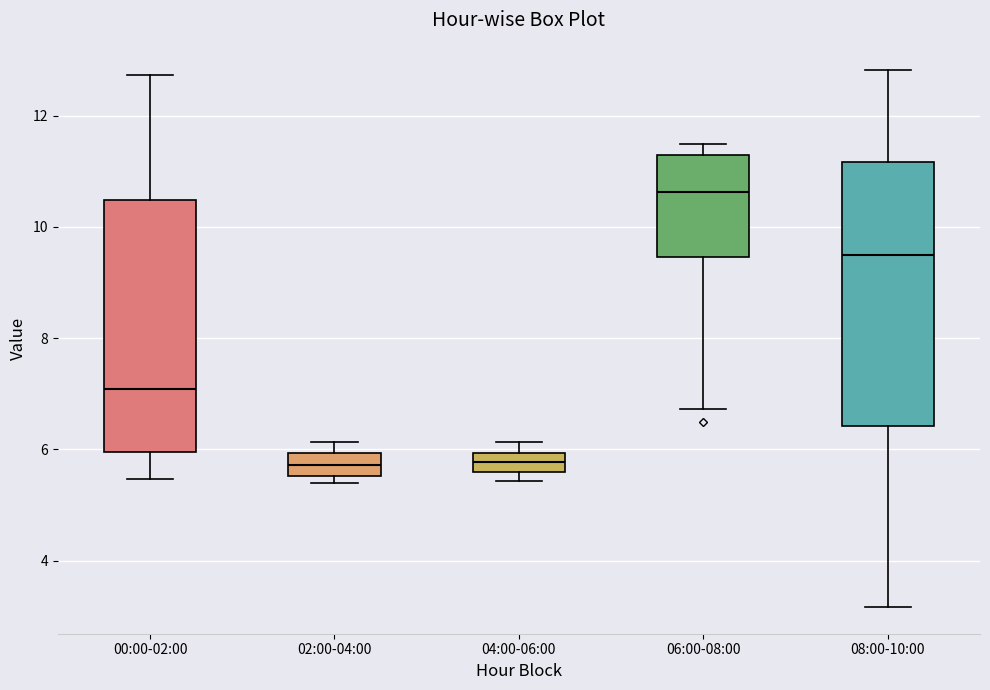

Which box is the tallest, from its lower edge to its upper edge?

08:00-10:00